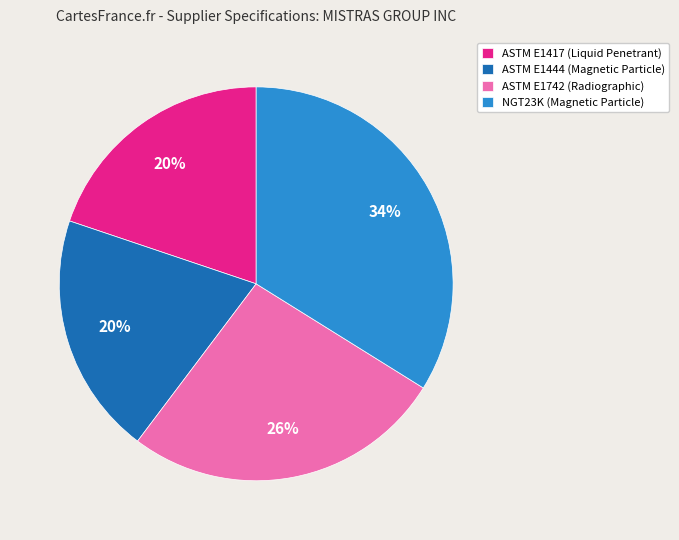

What is the largest slice in the pie chart?

NGT23K (Magnetic Particle)